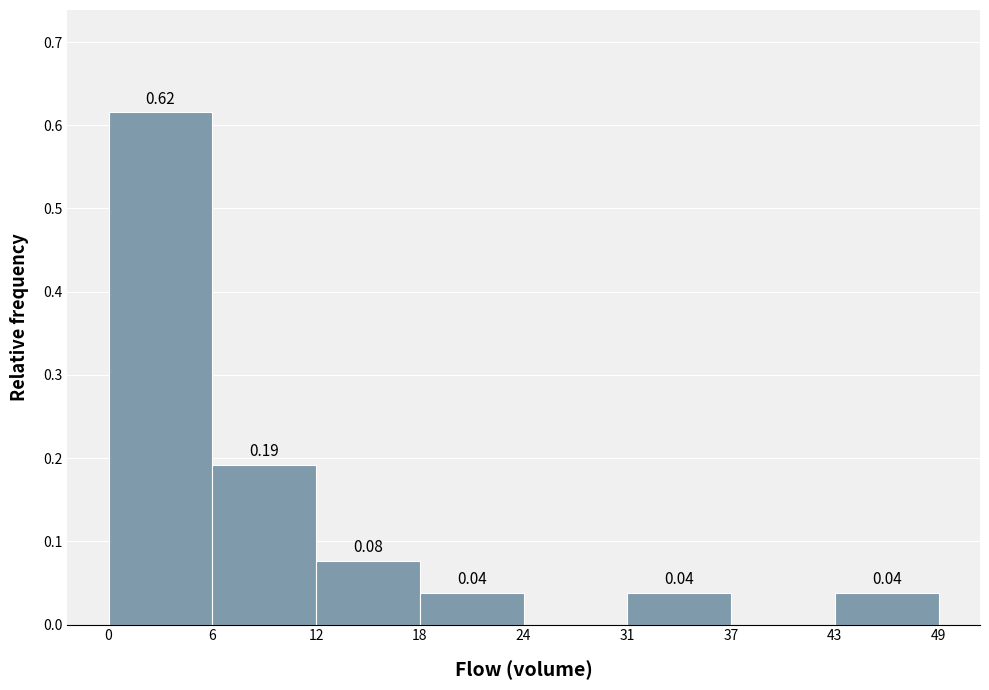

Over which range of the x-axis is the bar tallest?

0 to 6